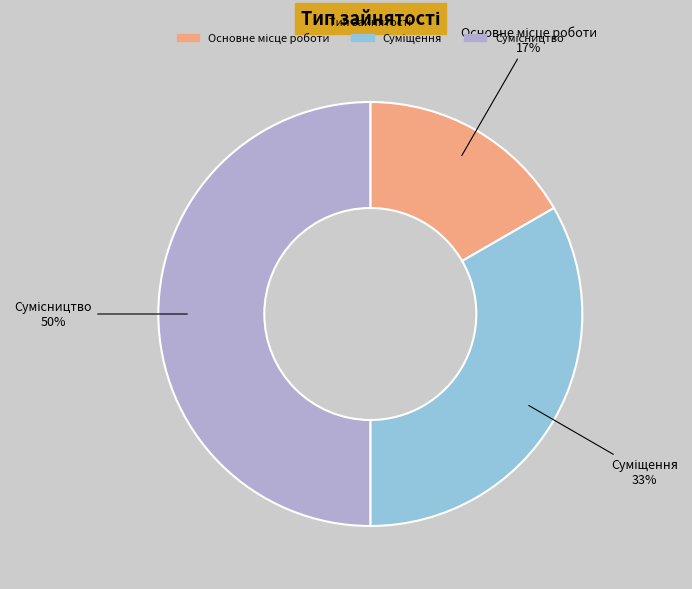

To the nearest percent, what is the difference between the largest and smallest slice percentages?

33%